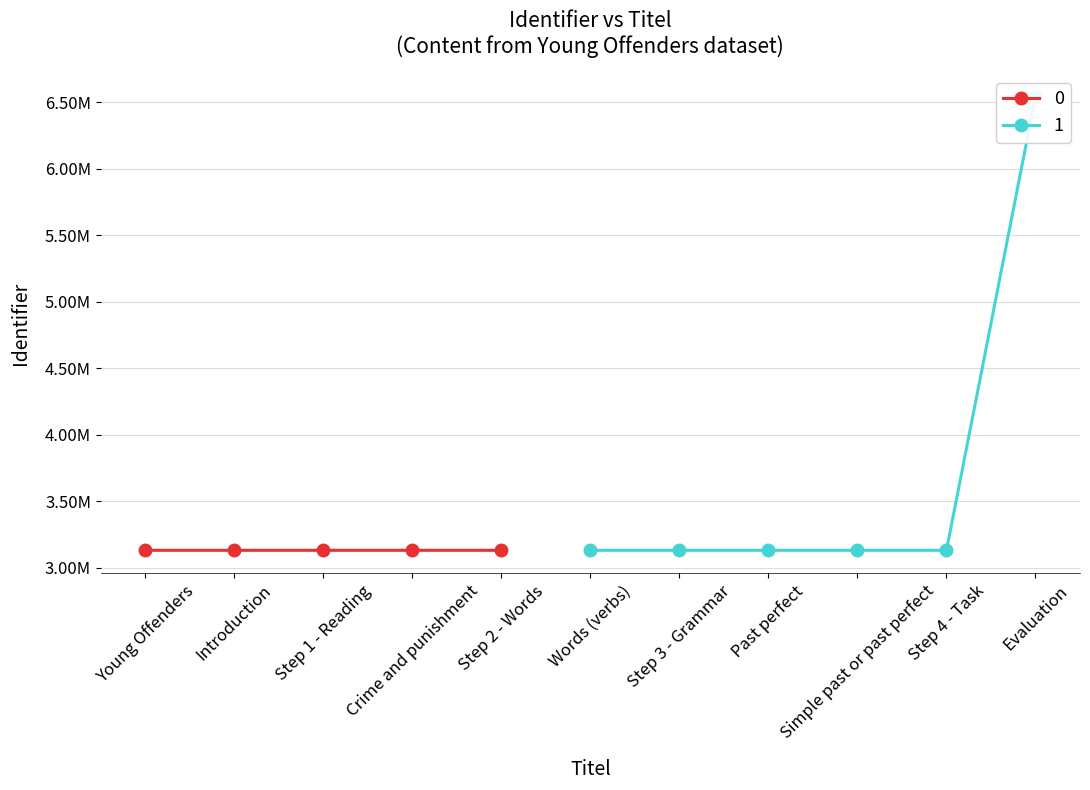

What is the value of the 11th point from the left?

6540588